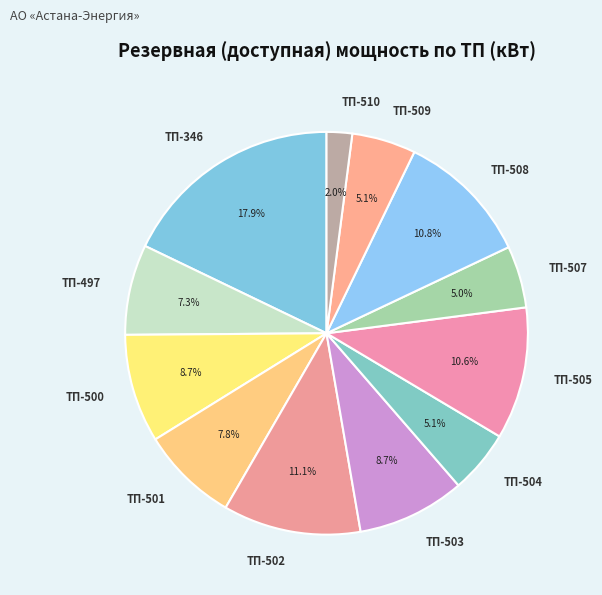

Is ТП-346 the majority of the pie?

No